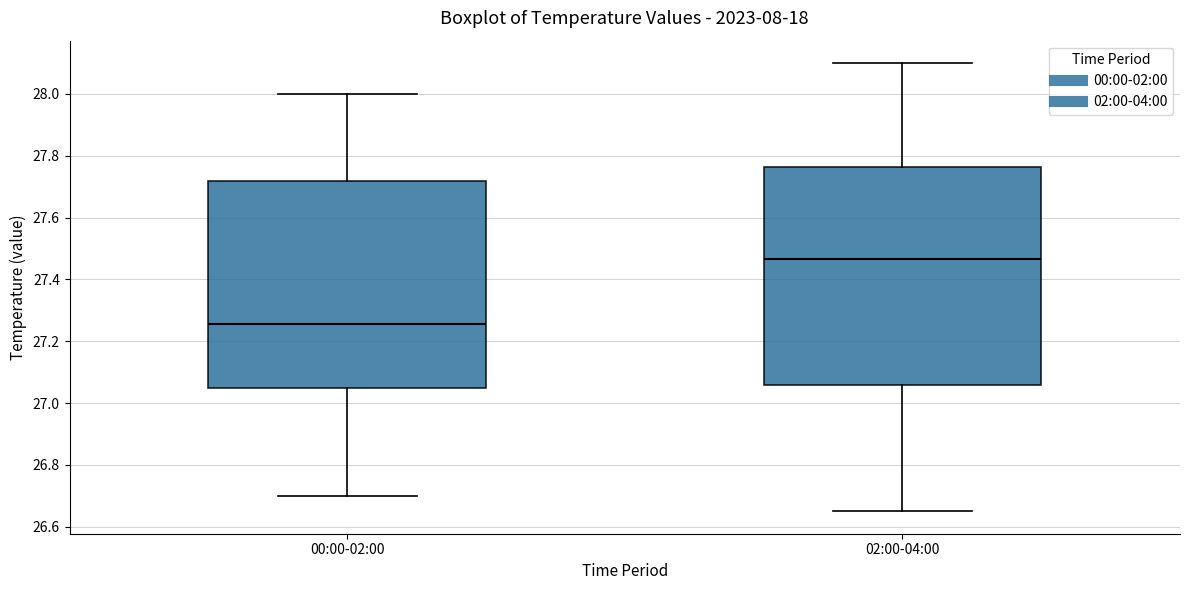

Reading left to right, read every box against the y-axis: the position of its median line, the range the box covers, and the ends of its whiskers. The values are not printed on the chart, so give them approximately, as read against the axis.

00:00-02:00: median 27.26, box 27.06 to 27.72, whiskers 26.70 to 28.00
02:00-04:00: median 27.46, box 27.06 to 27.76, whiskers 26.66 to 28.10